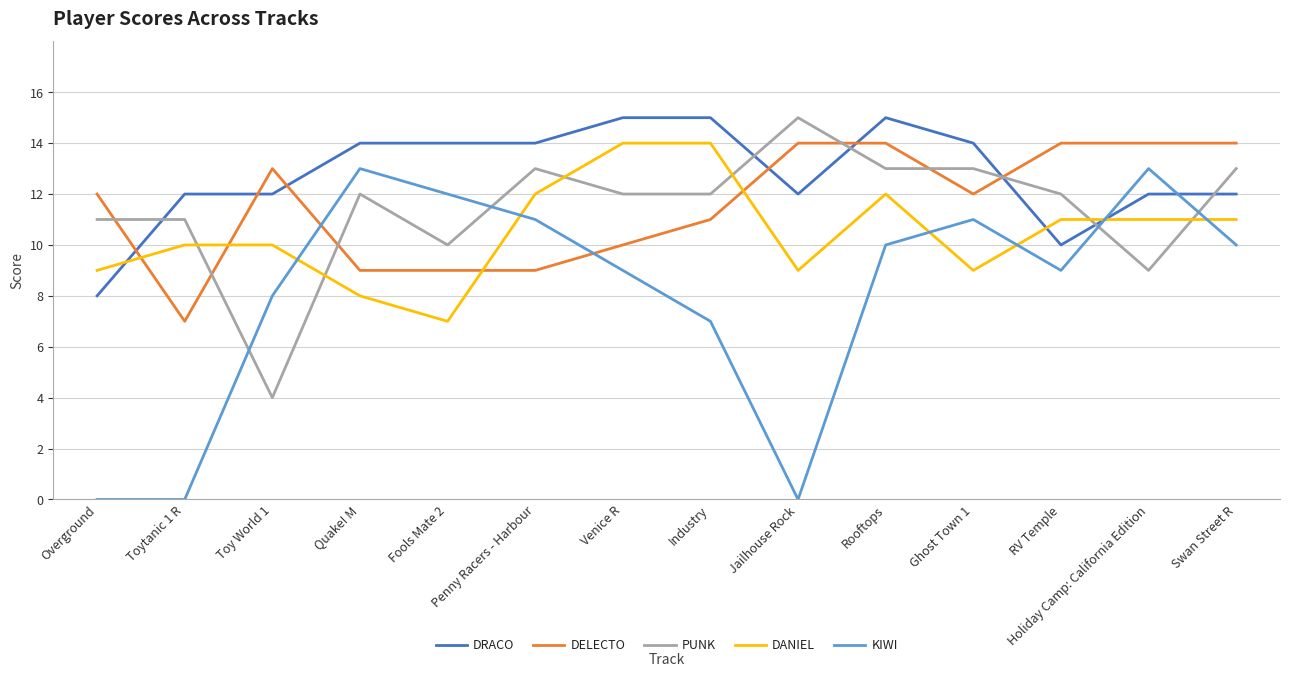

True or false: KIWI and DELECTO intersect in this chart.

True